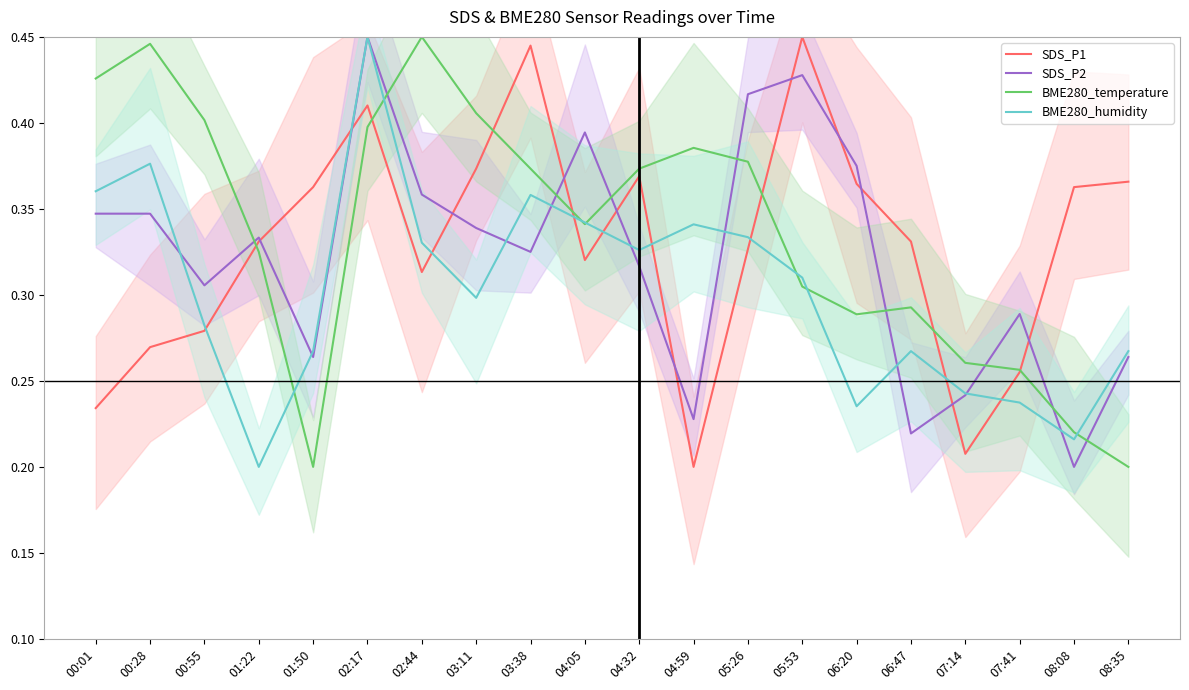

At which category does the chart reach its minimum across all series?

04:59